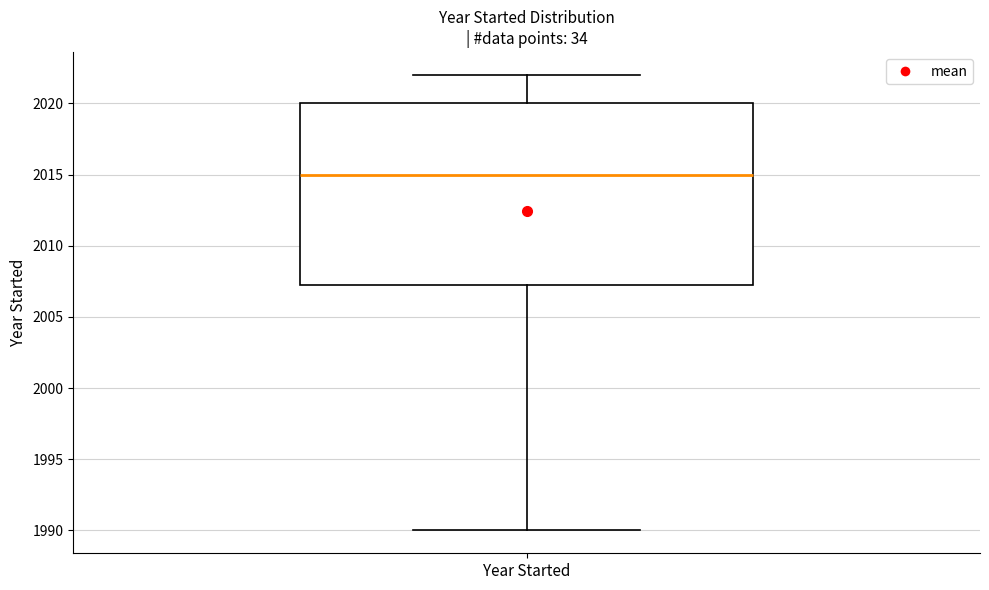

Where does the median line of the box for Year Started sit on the y-axis? The values are not printed on the chart, so give them approximately, as read against the axis.

2015.0